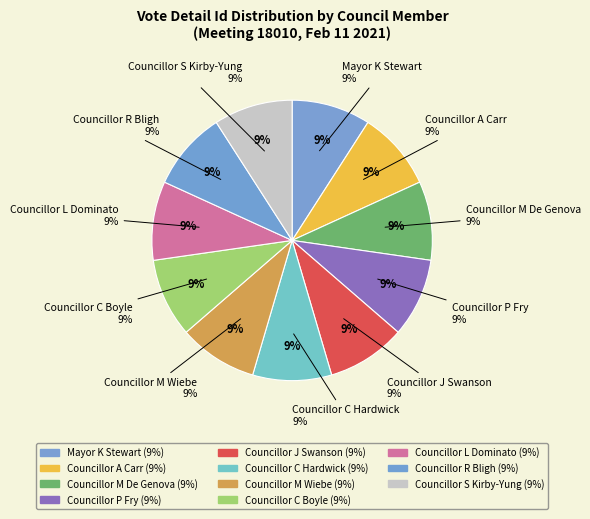

How many segments does this pie chart have?

11